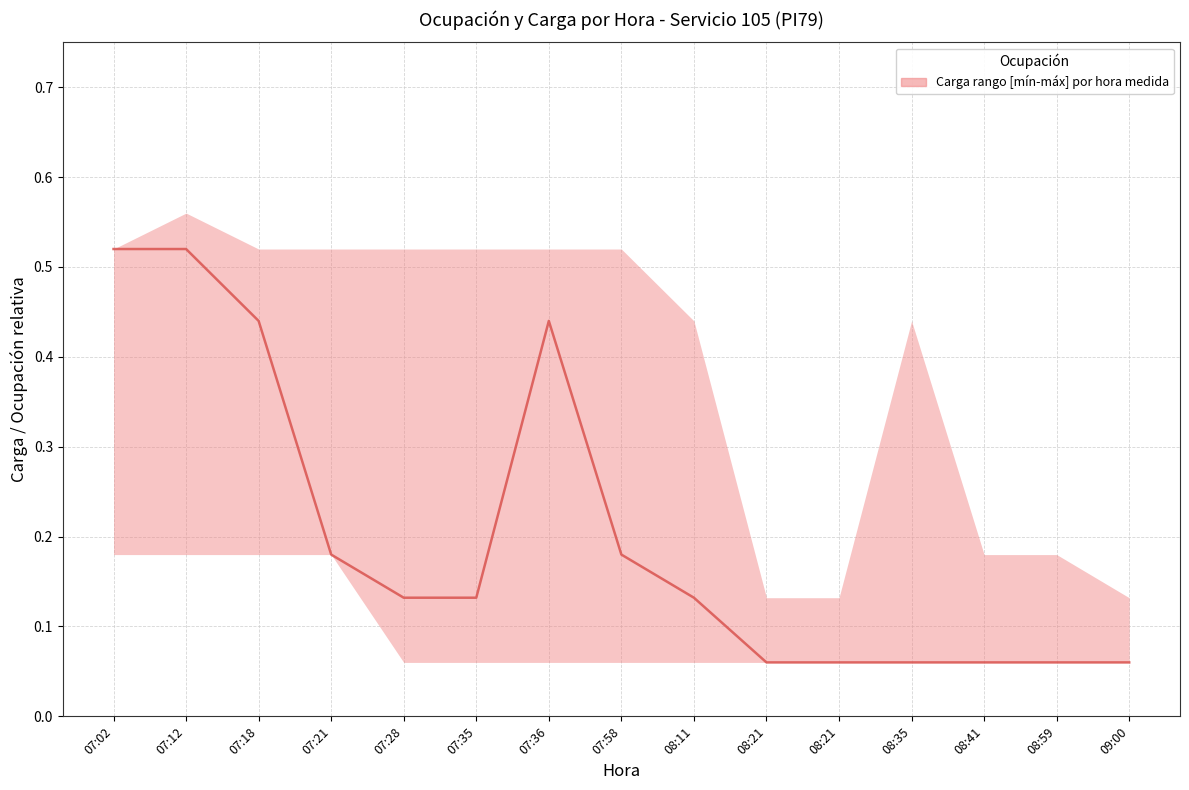

Reading left to right, what are all the values shown in this chart?

upper: 0.5	0.6	0.5	0.5	0.5	0.5	0.5	0.5	0.4	0.1	0.1	0.4	0.2	0.2	0.1
lower: 0.2	0.2	0.2	0.2	0.1	0.1	0.1	0.1	0.1	0.1	0.1	0.1	0.1	0.1	0.1
median: 0.5	0.5	0.4	0.2	0.1	0.1	0.4	0.2	0.1	0.1	0.1	0.1	0.1	0.1	0.1